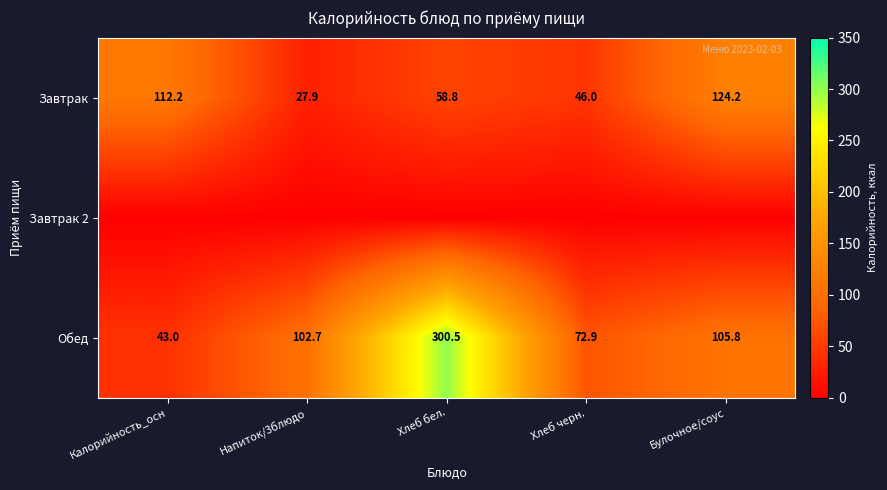

What is the lowest value of the Обед series?

43.0